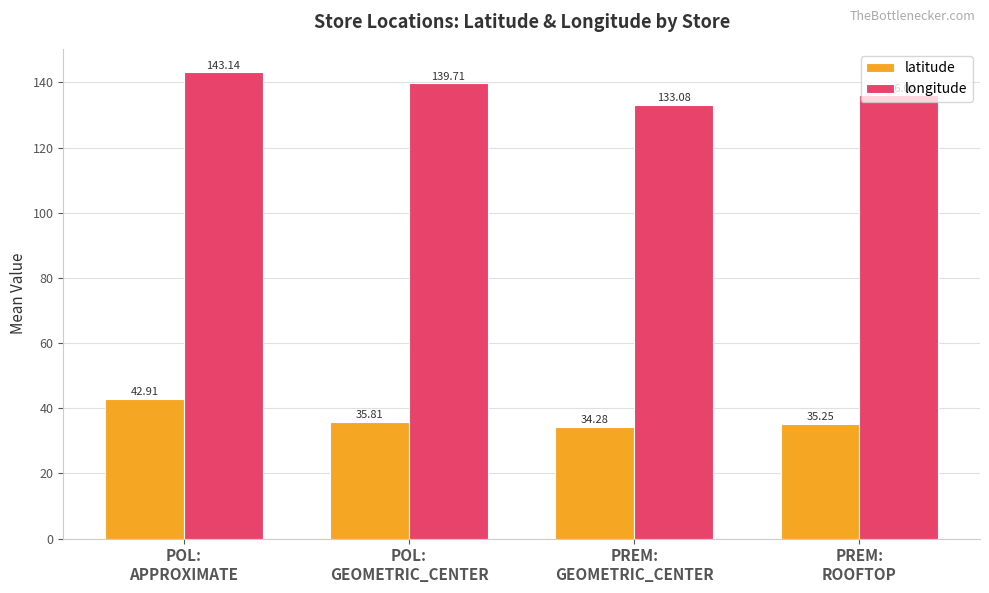

What is the lowest value of the latitude series?

34.3